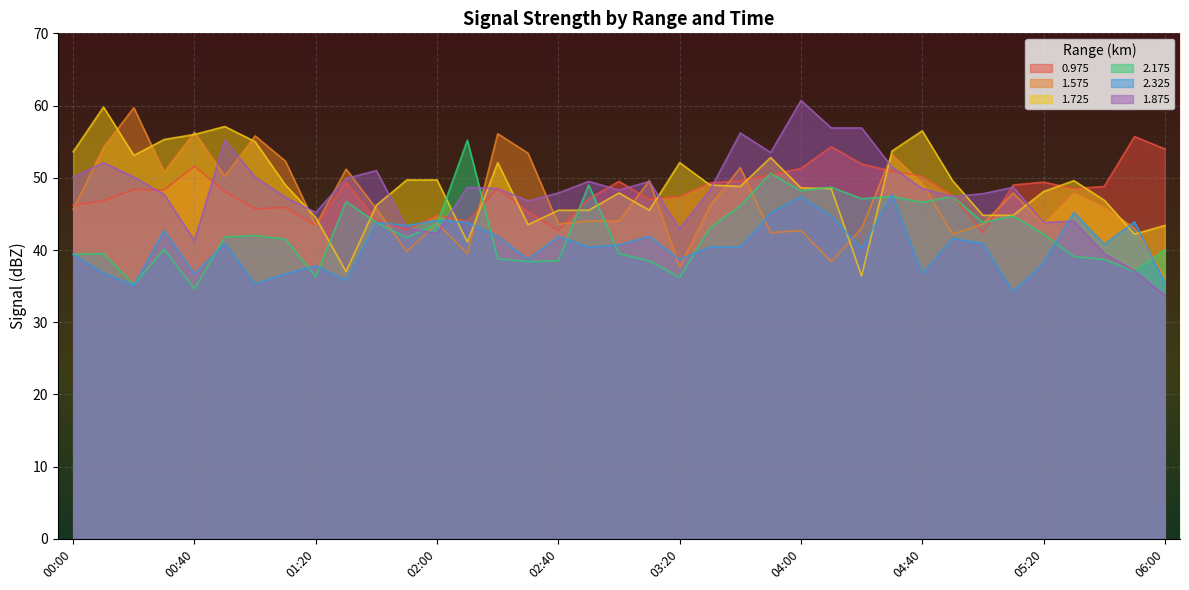

At 00:50, list the series in order from smallest to largest.

2.325, 2.175, 0.975, 1.575, 1.875, 1.725